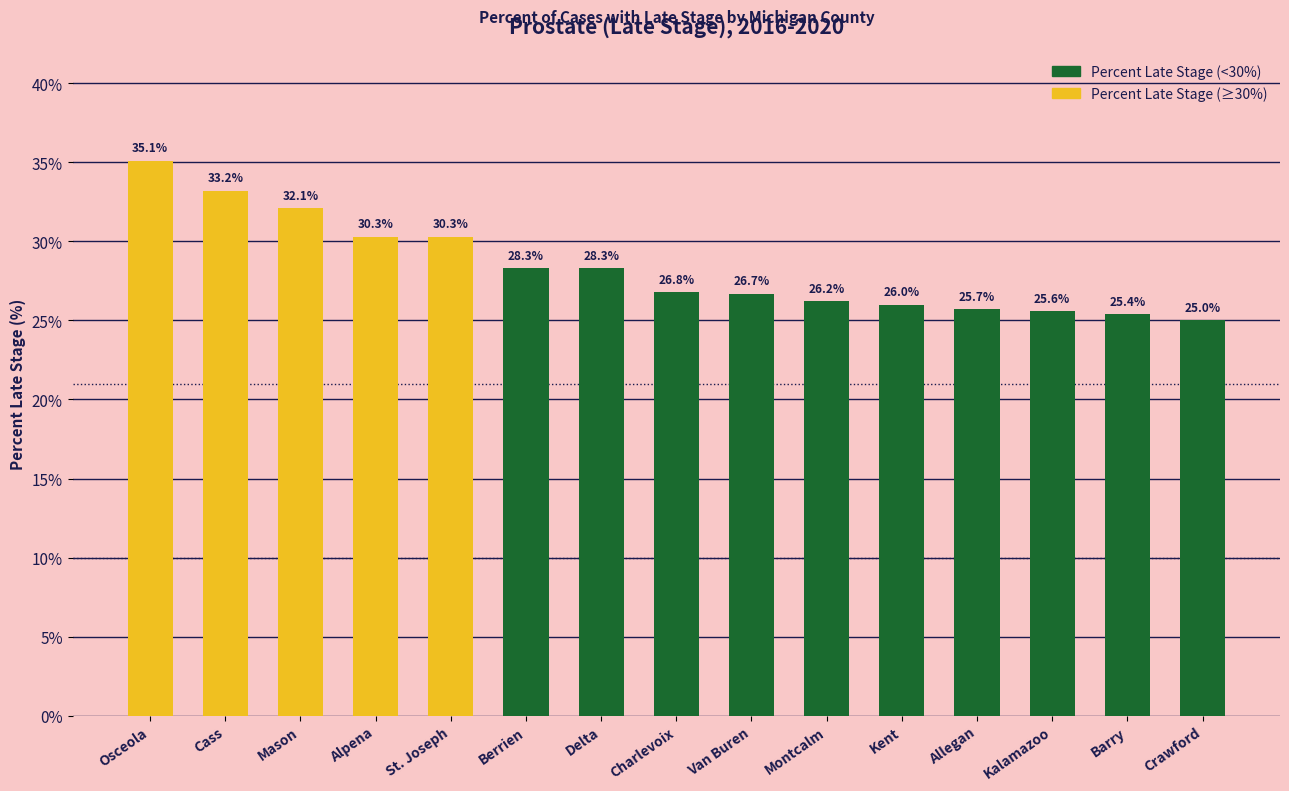

At which label does the data first exceed 26?

Osceola